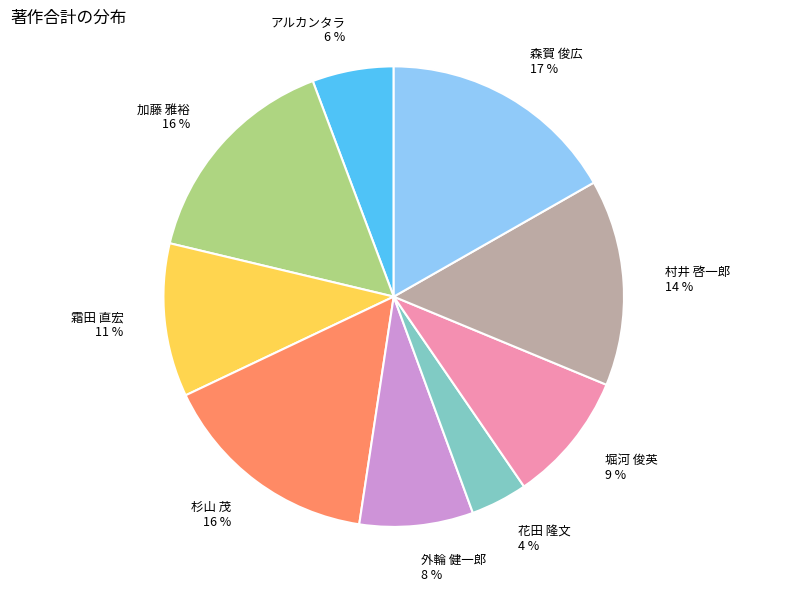

To the nearest percent, what is the difference between the largest and smallest slice percentages?

13%